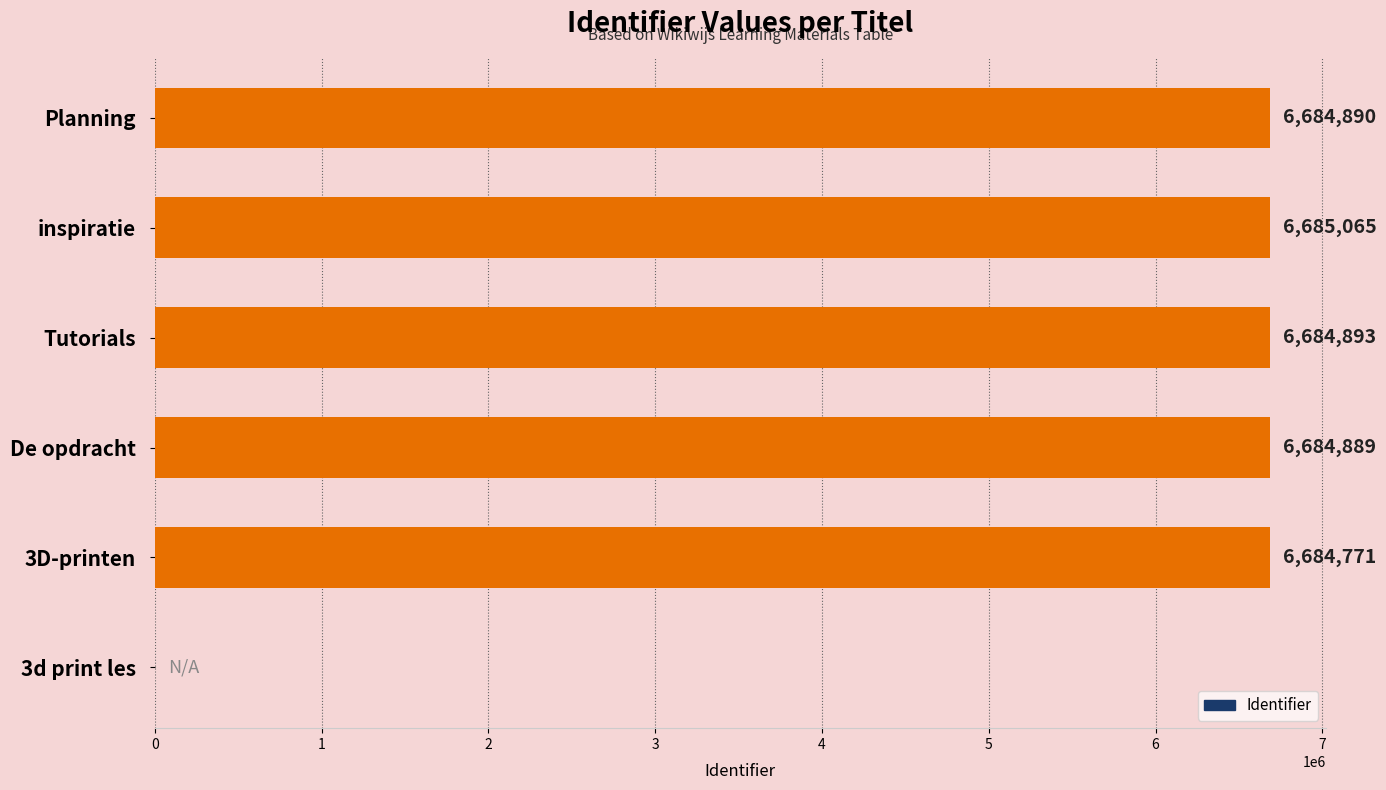

The value at 3D-printen is 6684771. True or false?

True